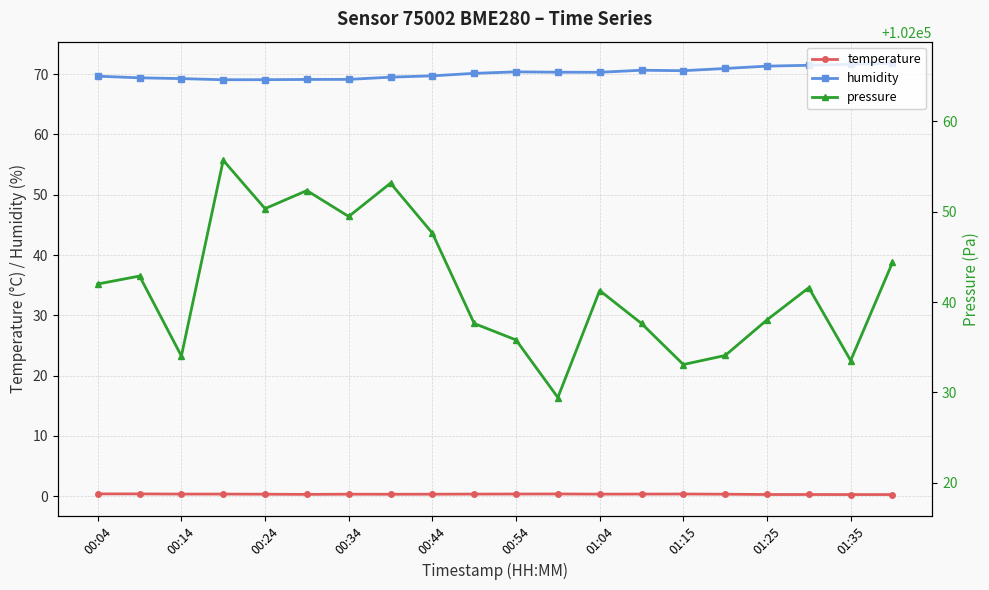

True or false: temperature and pressure cross at least once.

False